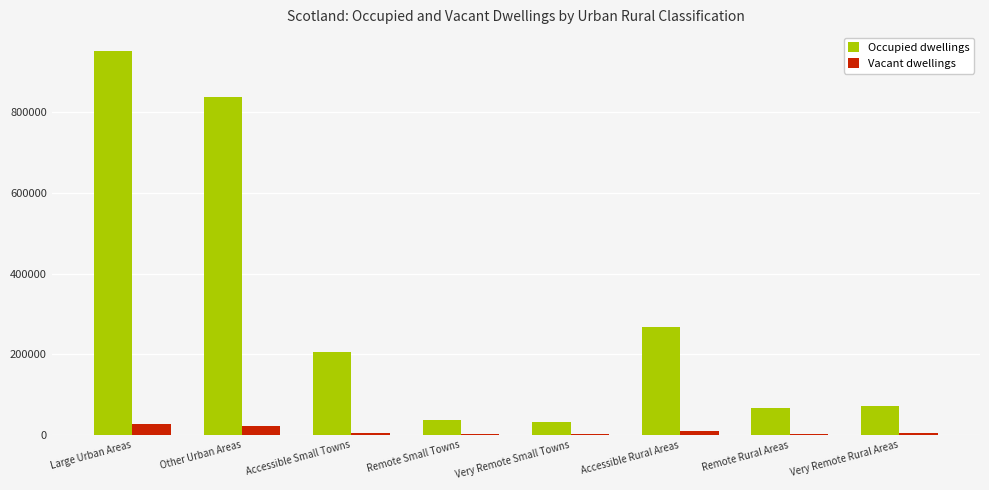

What is the greatest value displayed?

950690